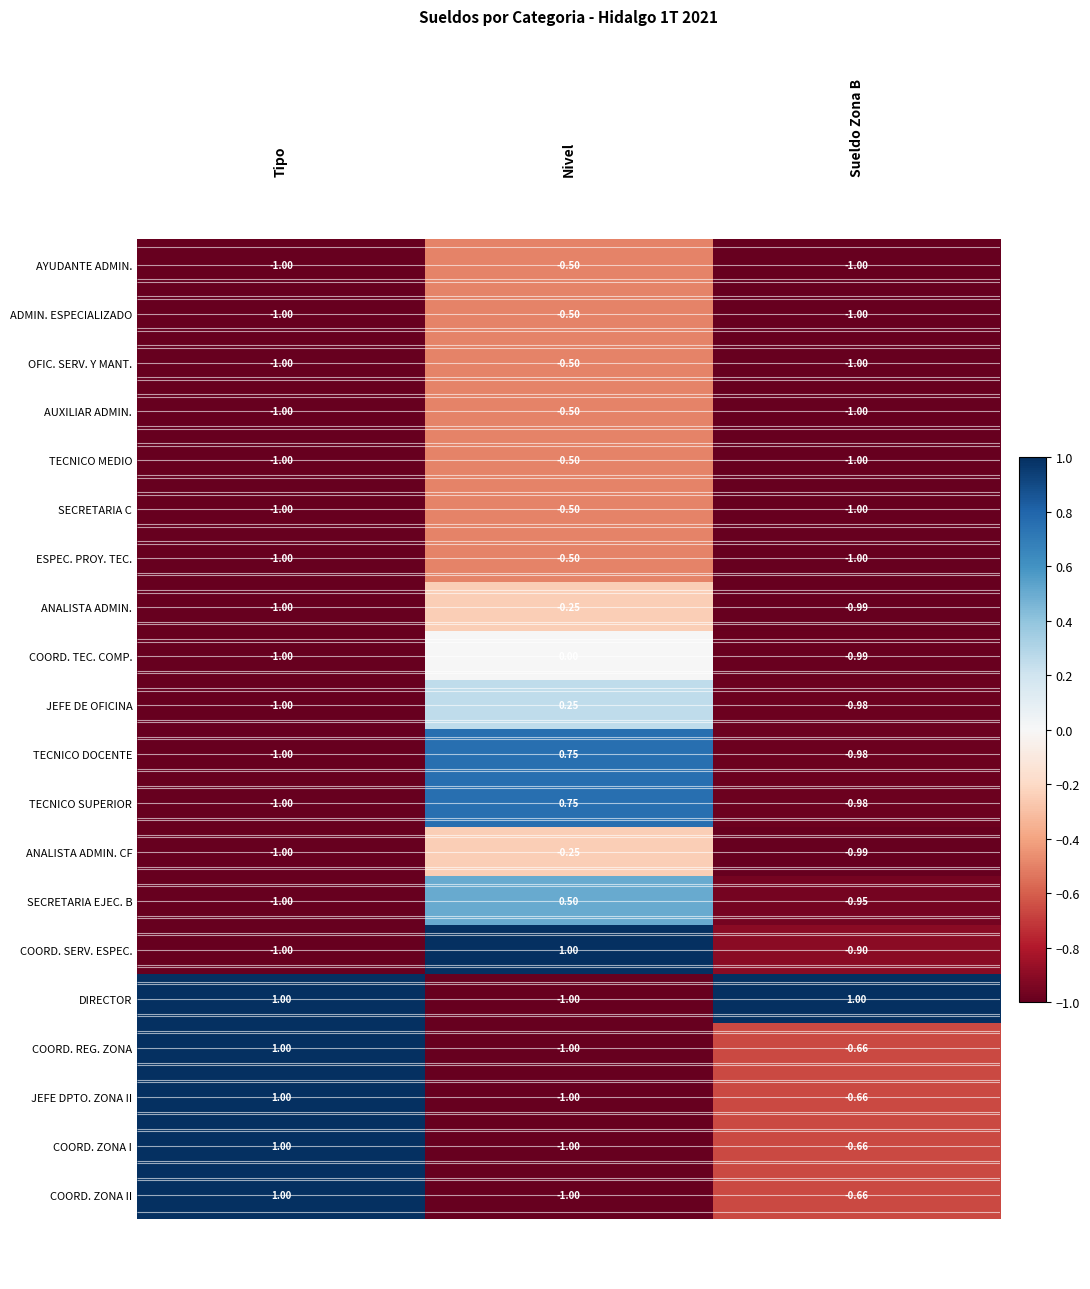

List the labels in order of JEFE DPTO. ZONA II value, smallest first.

Nivel, Sueldo Zona B, Tipo